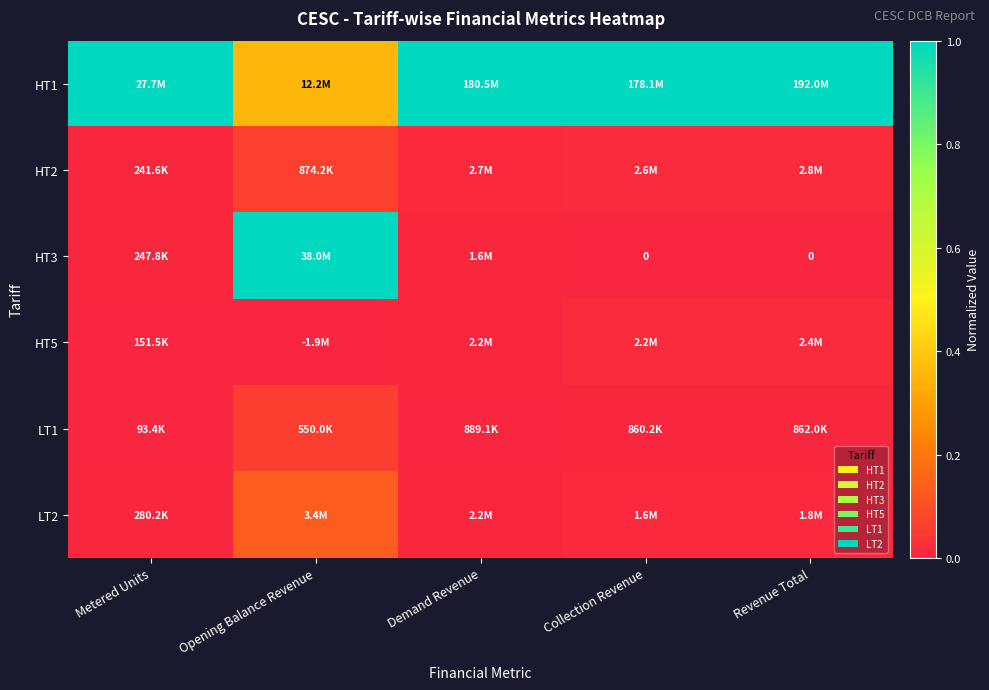

Is the value of HT5 at Metered Units greater than the value of LT1 at Metered Units?

Yes